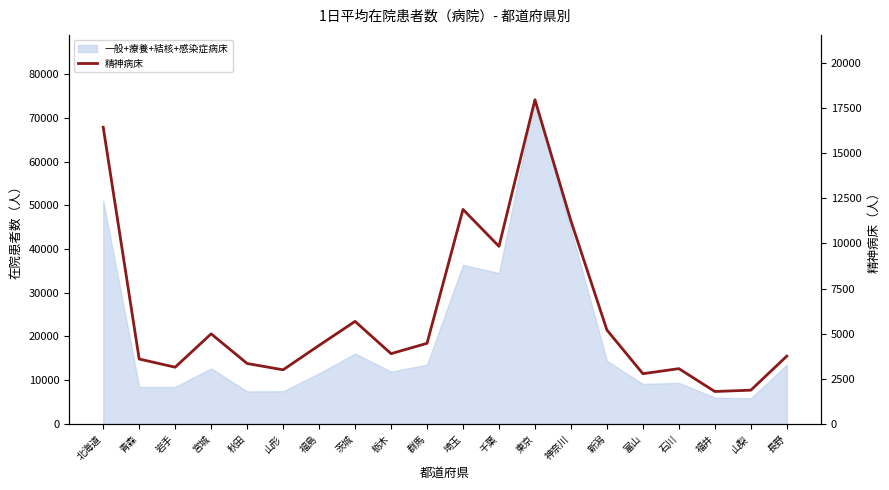

Is it true that the value at 東京 is 29916?

False